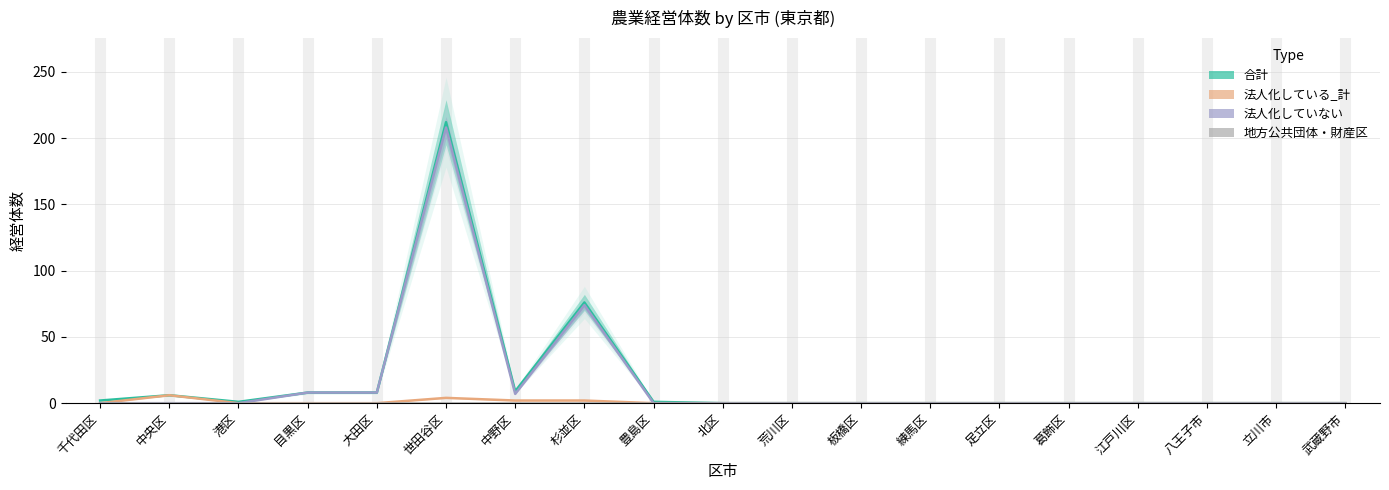

What is the difference between the maximum and minimum values in the 法人化していない series?

208